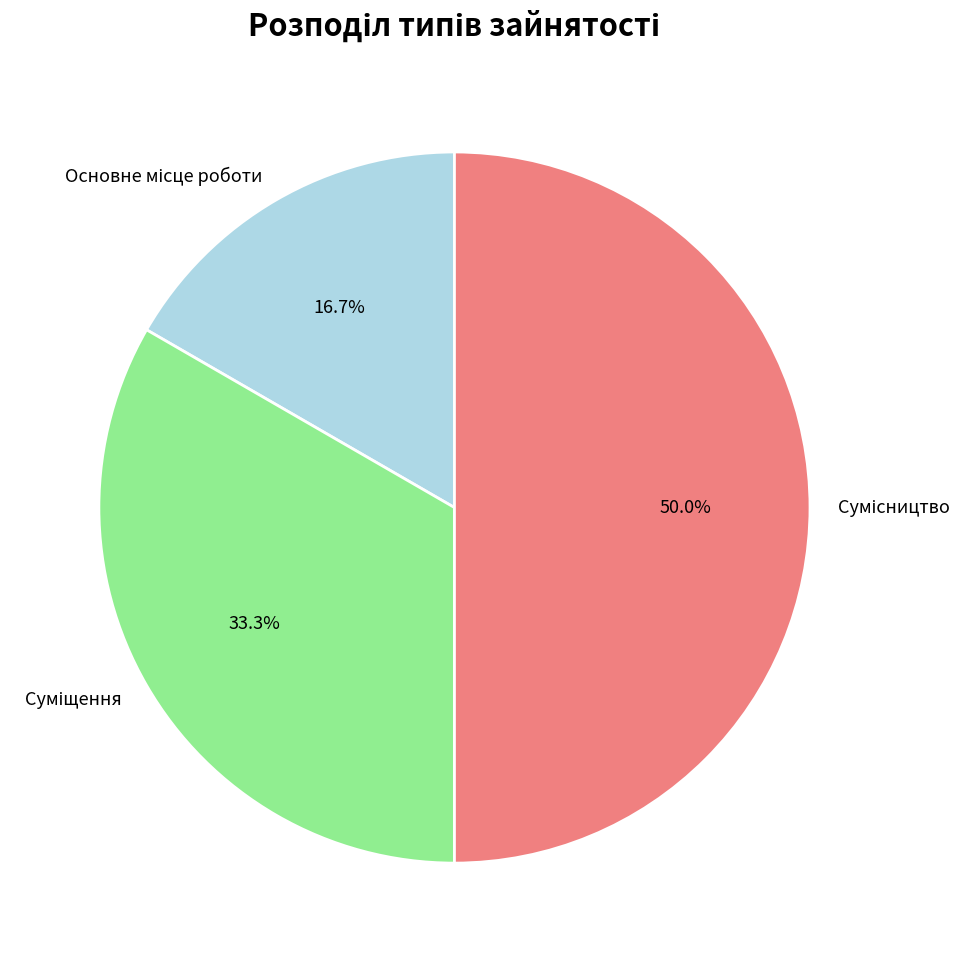

Count the number of slices in the pie.

3